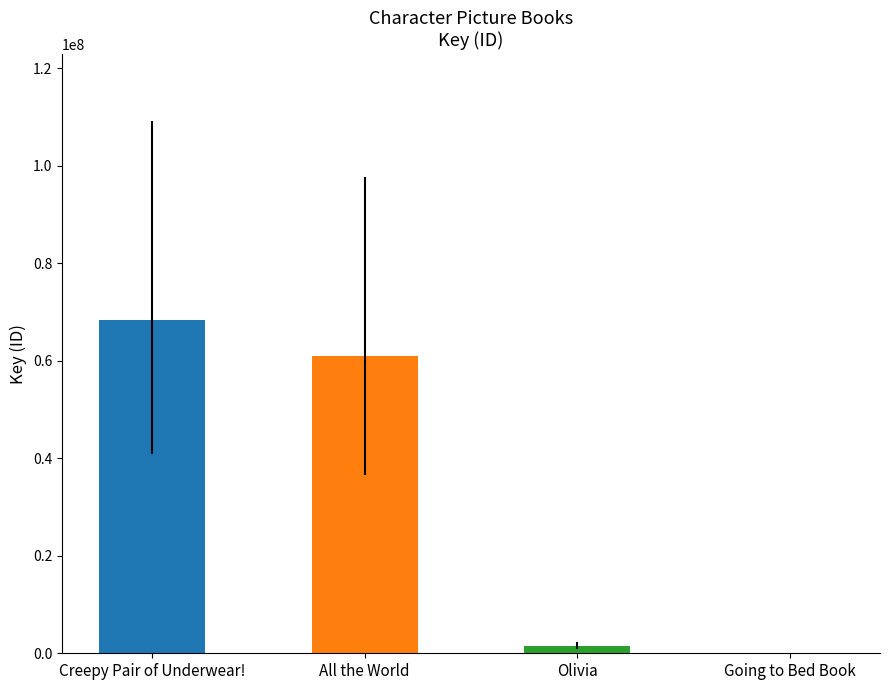

Rank the categories by value from highest to lowest.

Creepy Pair of Underwear!, All the World, Olivia, Going to Bed Book